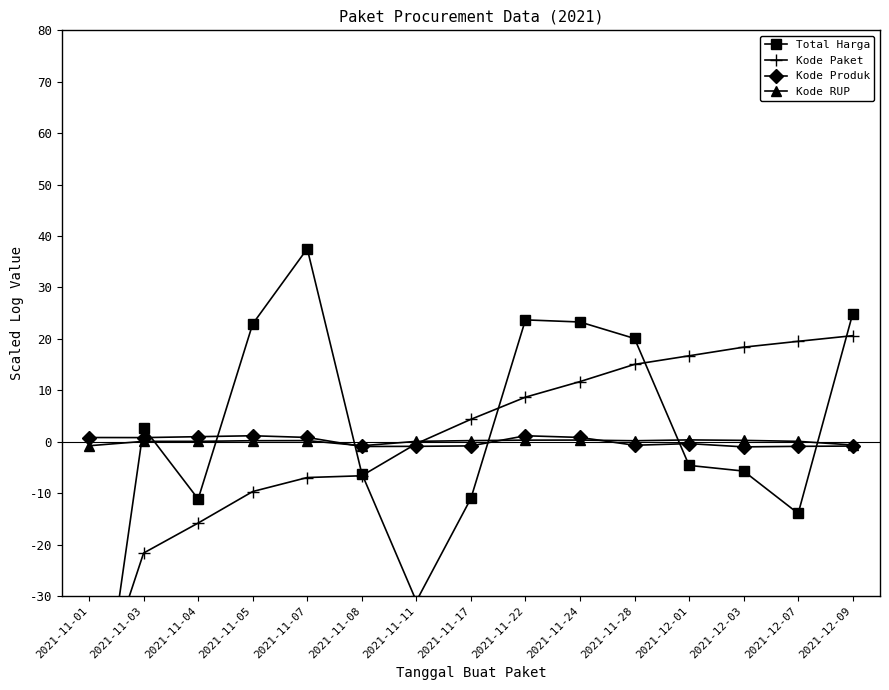

Which series changed the most between 2021-11-01 and 2021-11-04?

Total Harga